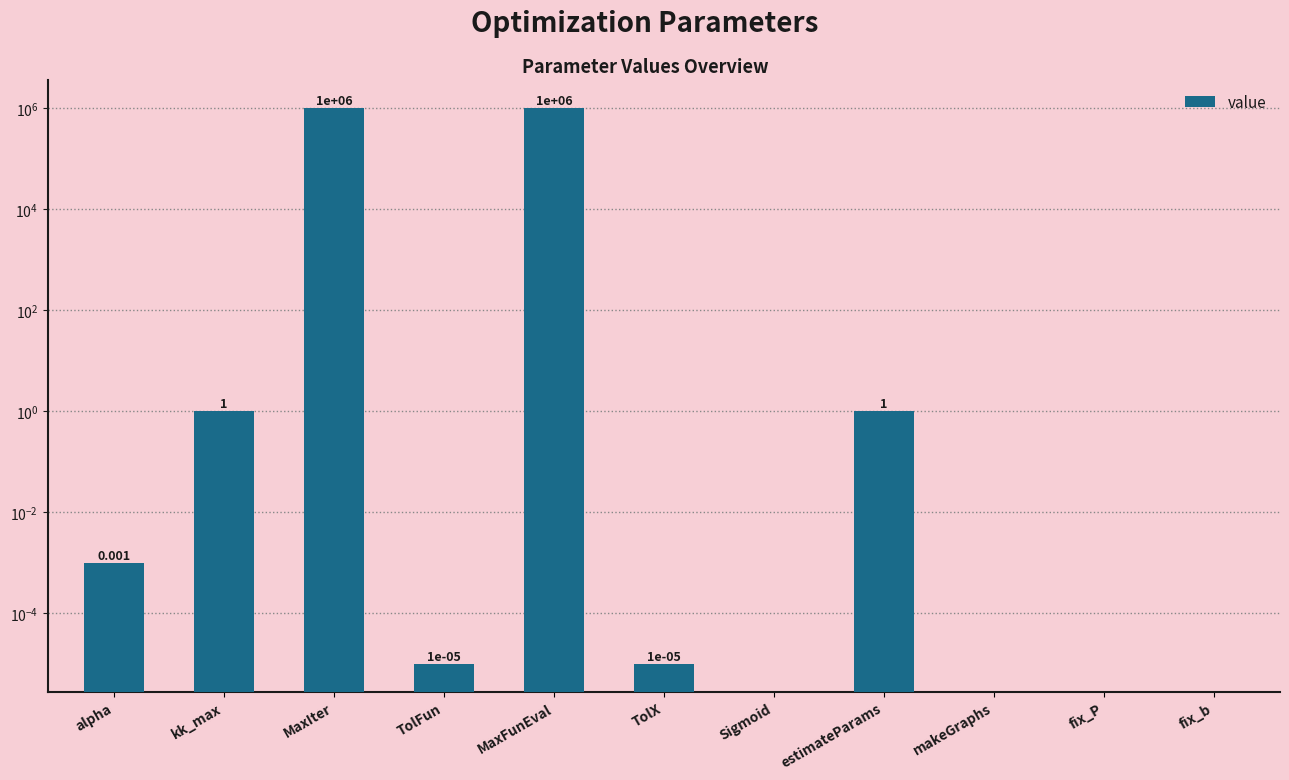

What is the label of the 9th bar from the right?

MaxIter